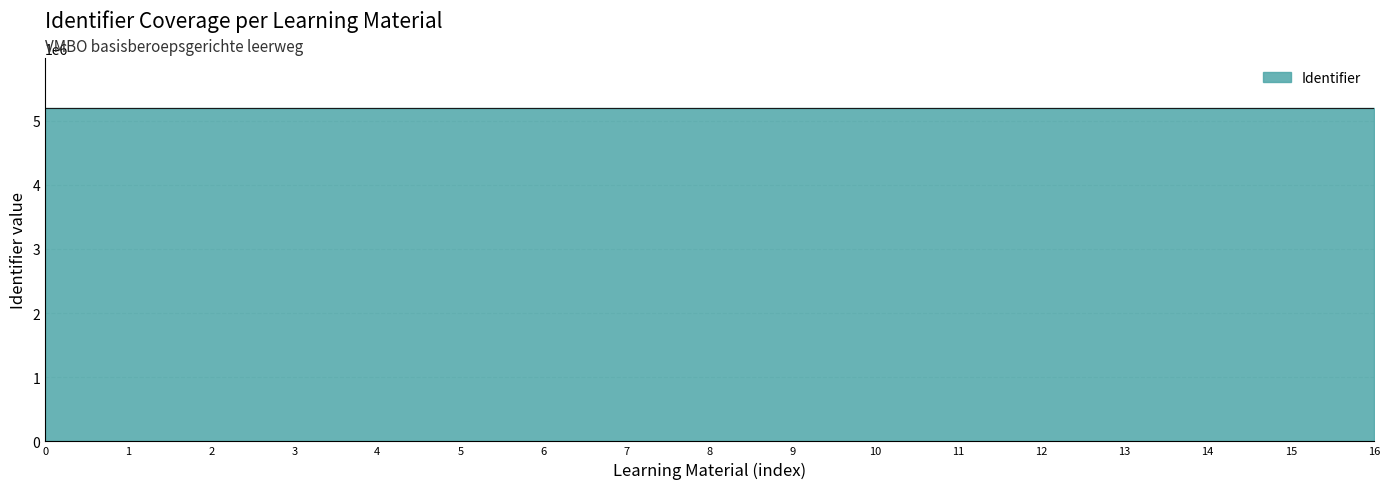

What is the difference between the maximum and second lowest values?

31.9